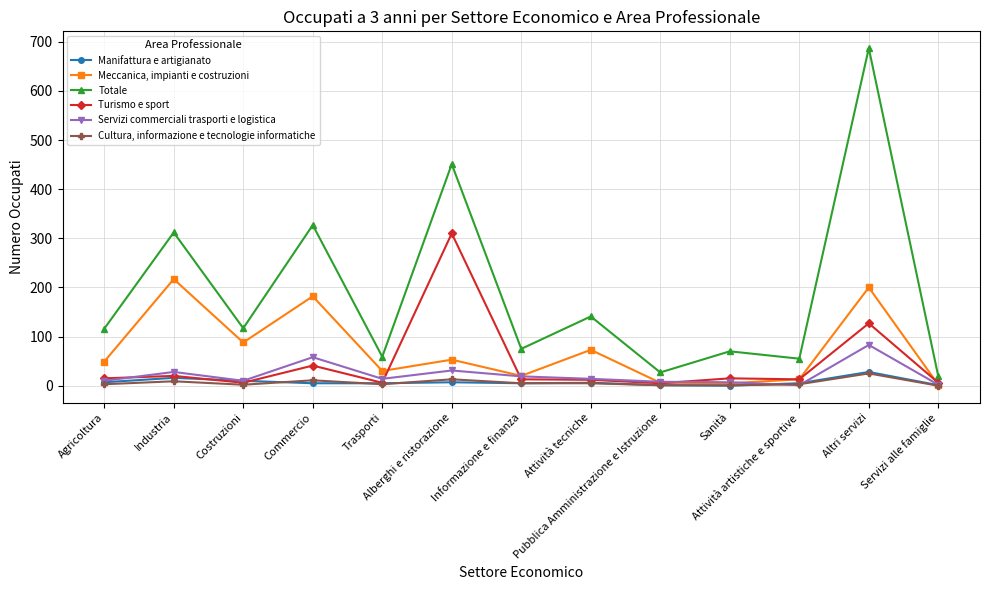

How many values in the Servizi commerciali trasporti e logistica series are below 14?

6